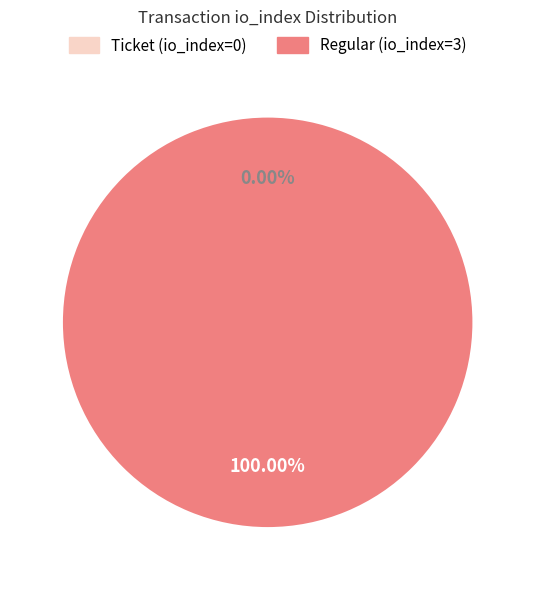

Which category has the biggest portion of the pie?

Regular (io_index=3)